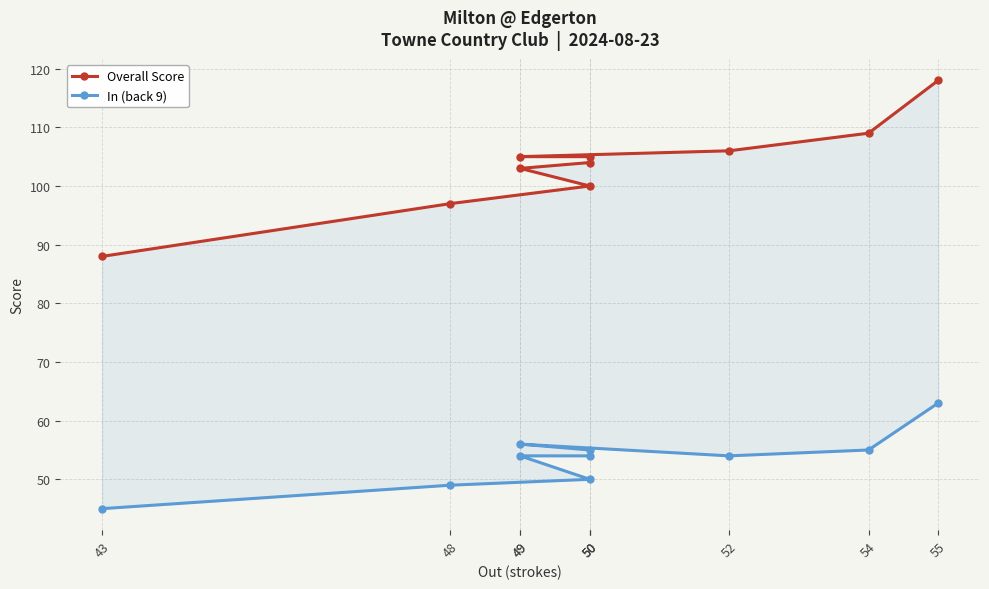

Which series has the largest total across all categories?

Overall Score